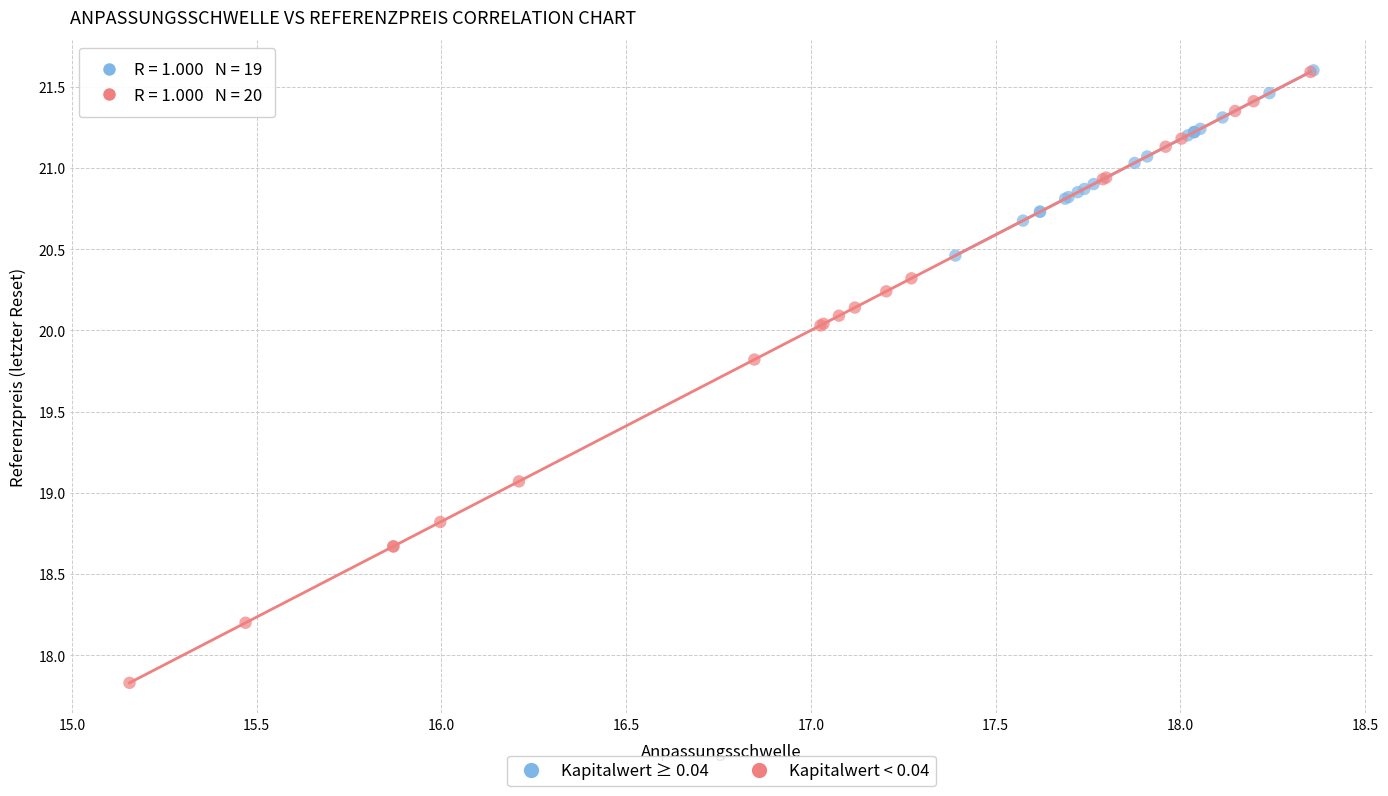

Which series reaches the minimum Y coordinate?

Kapitalwert < 0.04